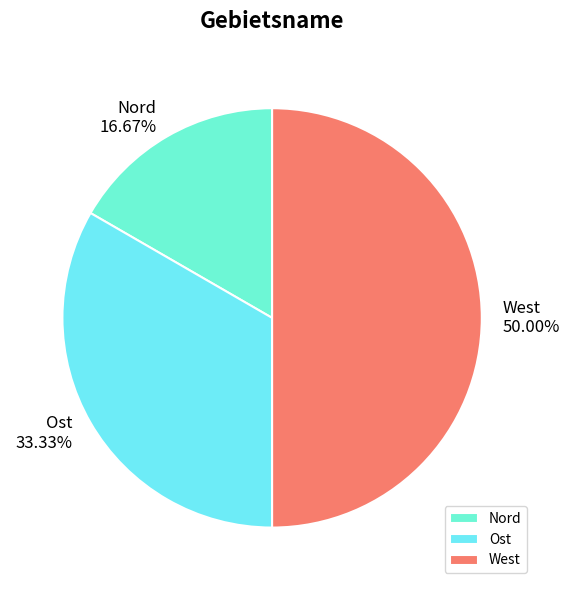

Rank the categories by value from lowest to highest.

Nord, Ost, West